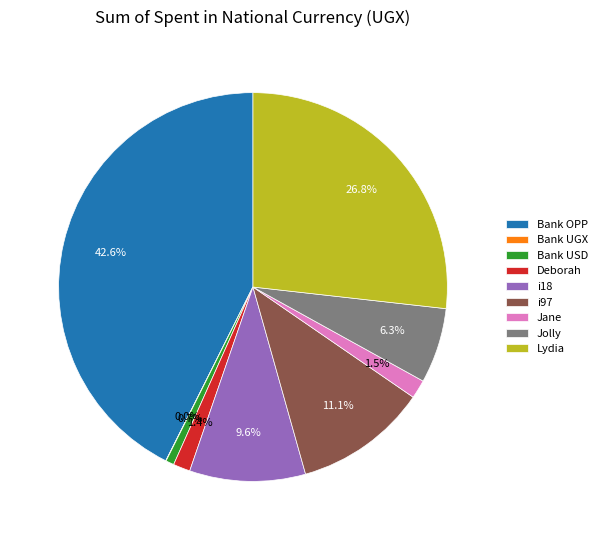

Which category has the biggest portion of the pie?

Bank OPP